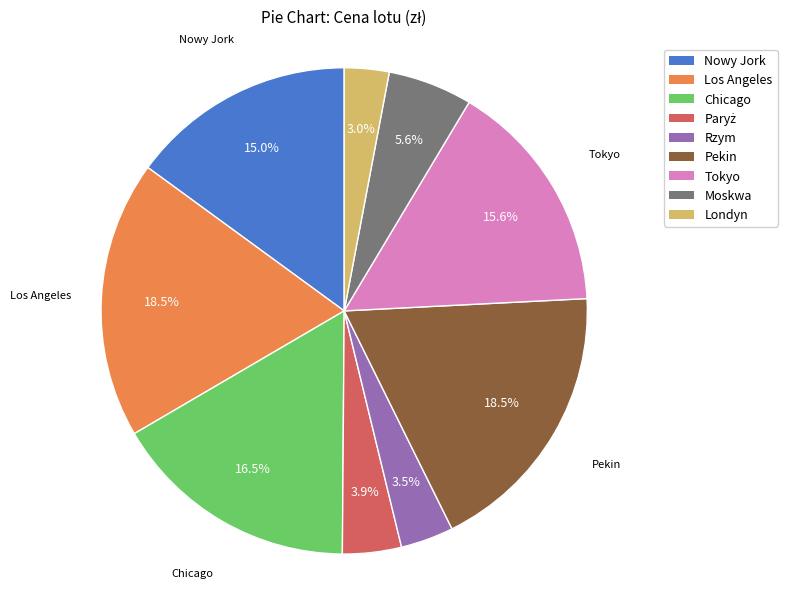

Is there any slice that represents more than half of the pie?

No